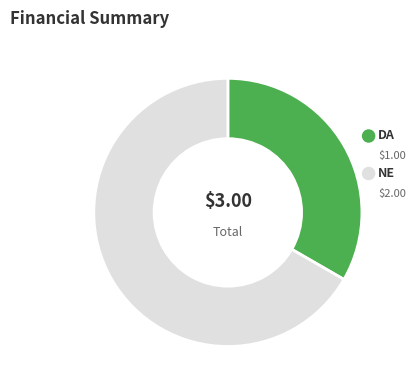

Which category accounts for the majority?

NE